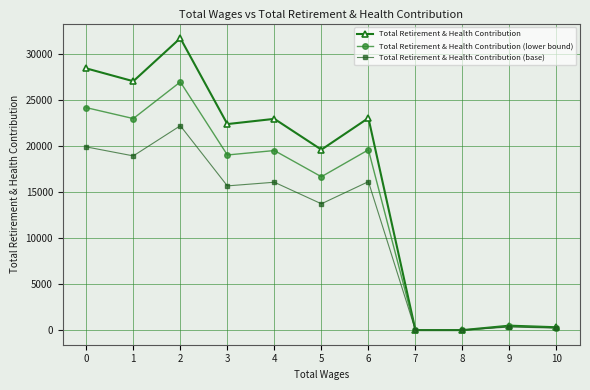

Which series changed the most between 1 and 2?

Total Retirement & Health Contribution